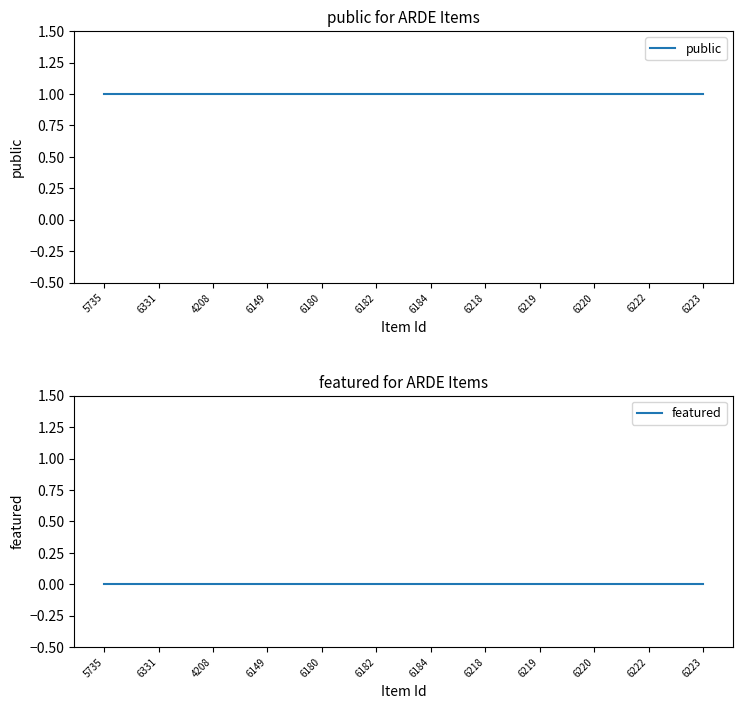

List the series in order of their peak value, highest first.

public, featured